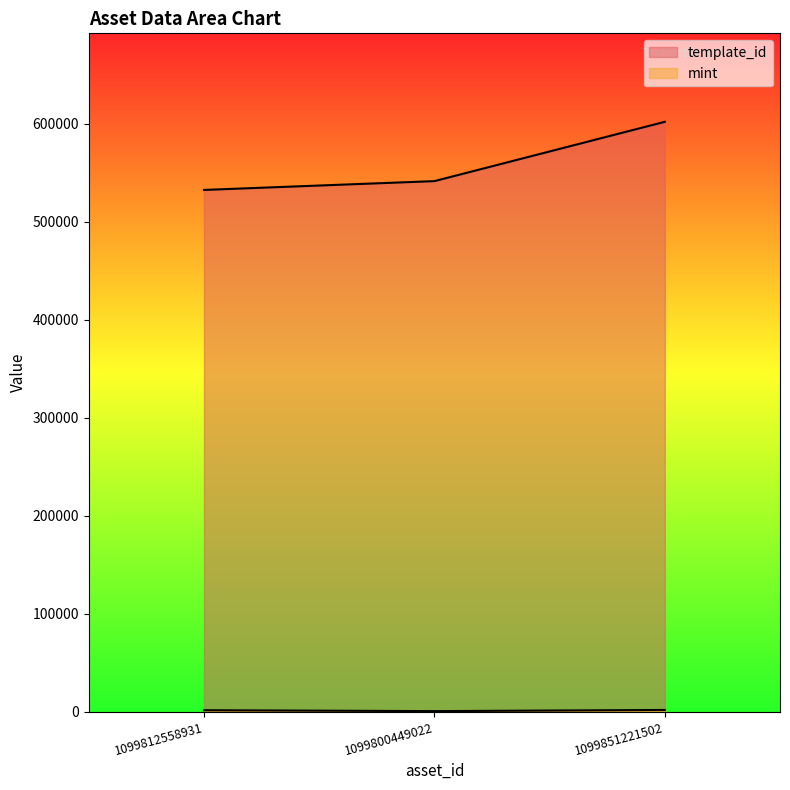

Which series has the largest total across all categories?

template_id